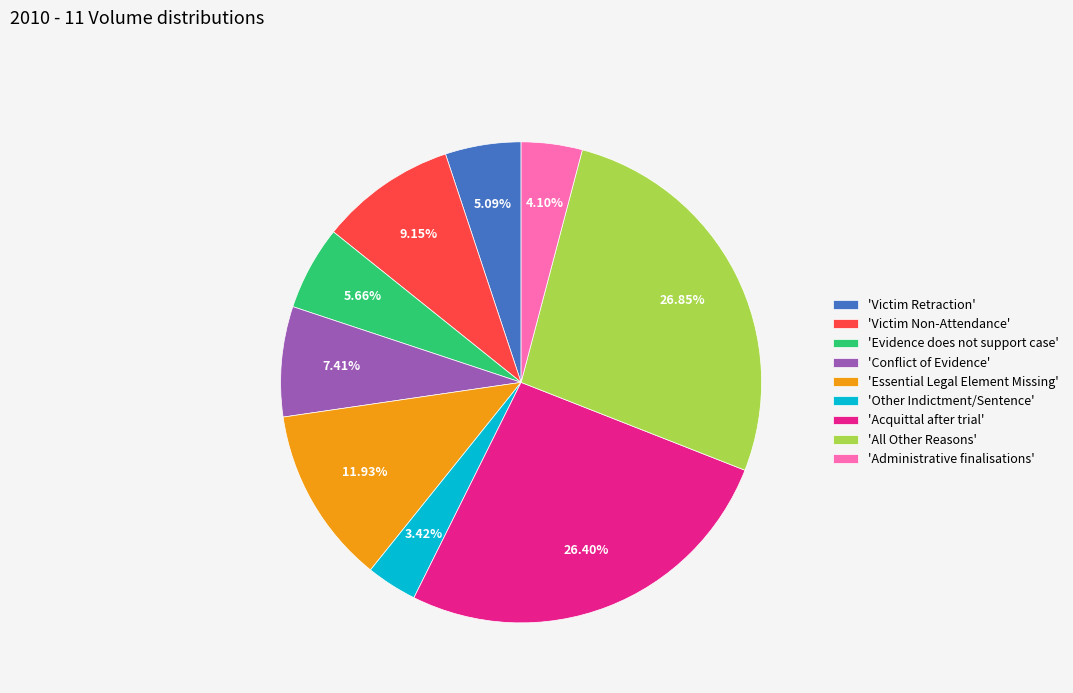

Which has a higher value, 'Conflict of Evidence' or 'Victim Non-Attendance'?

'Victim Non-Attendance'